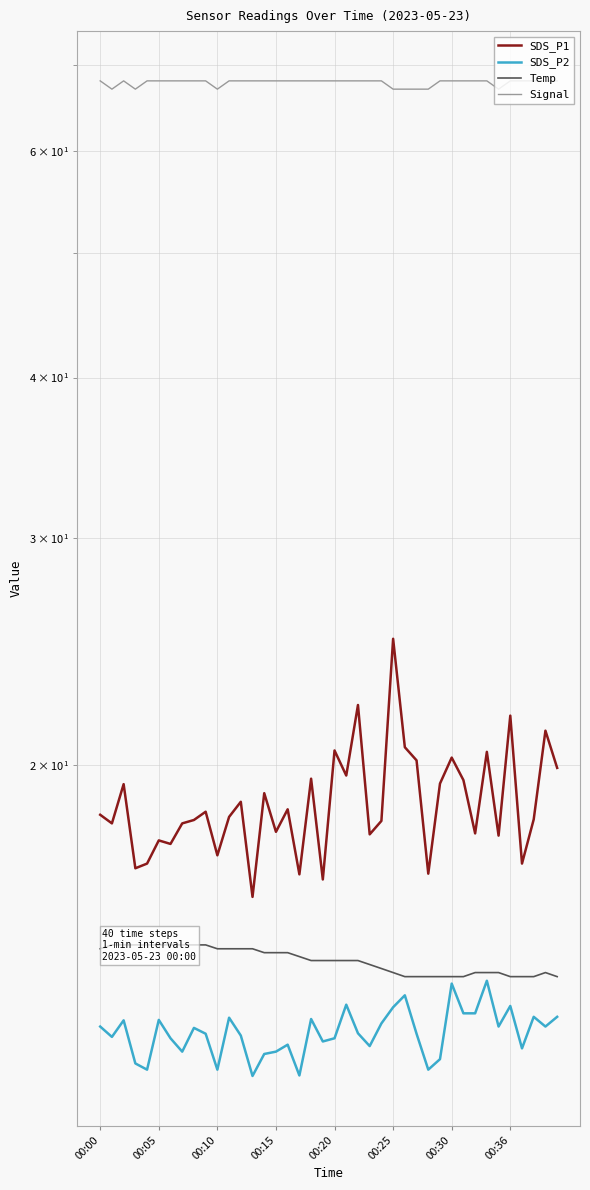

At which label does SDS_P1 reach its peak?

00:25